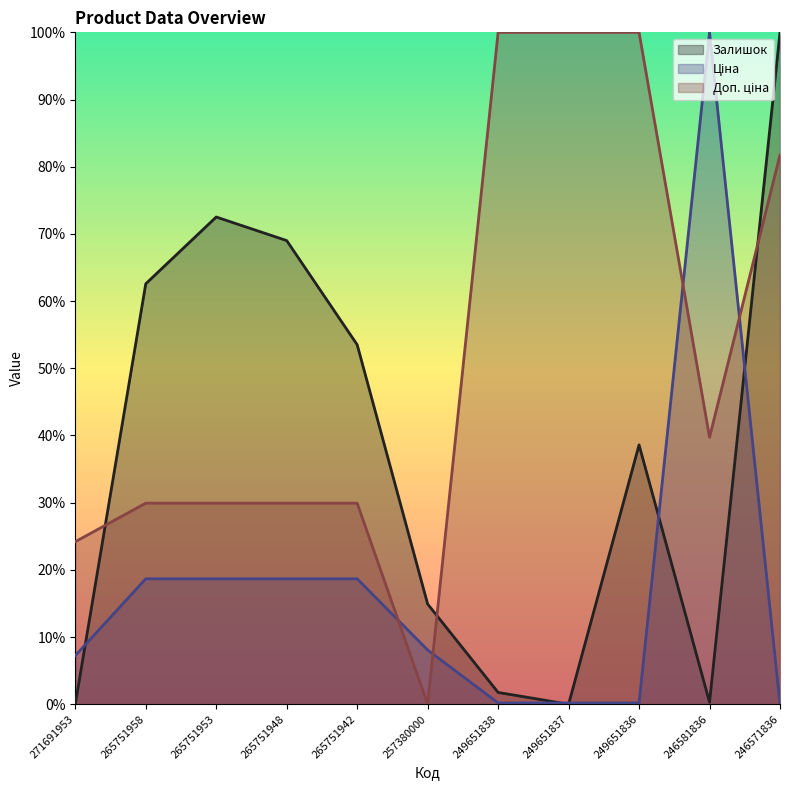

What value does the Залишок series have at 249651836?

0.4